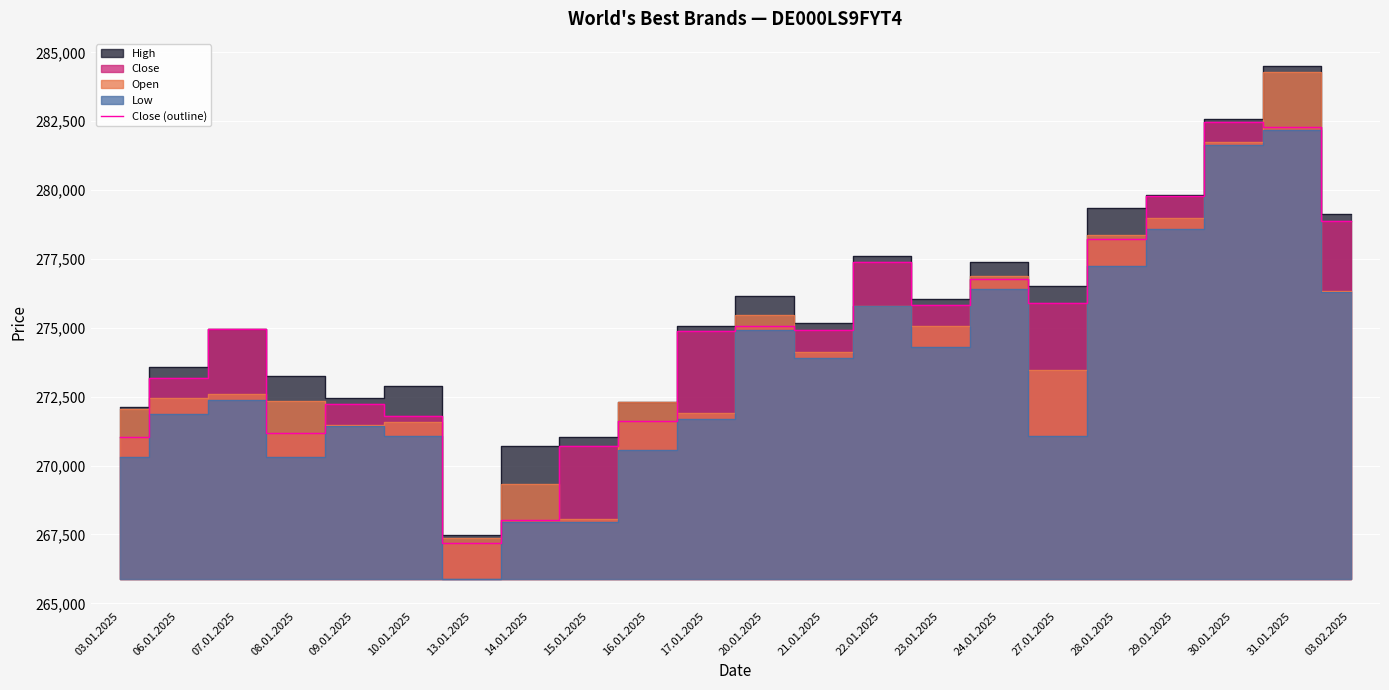

At which category does the data reach its first local valley?

08.01.2025